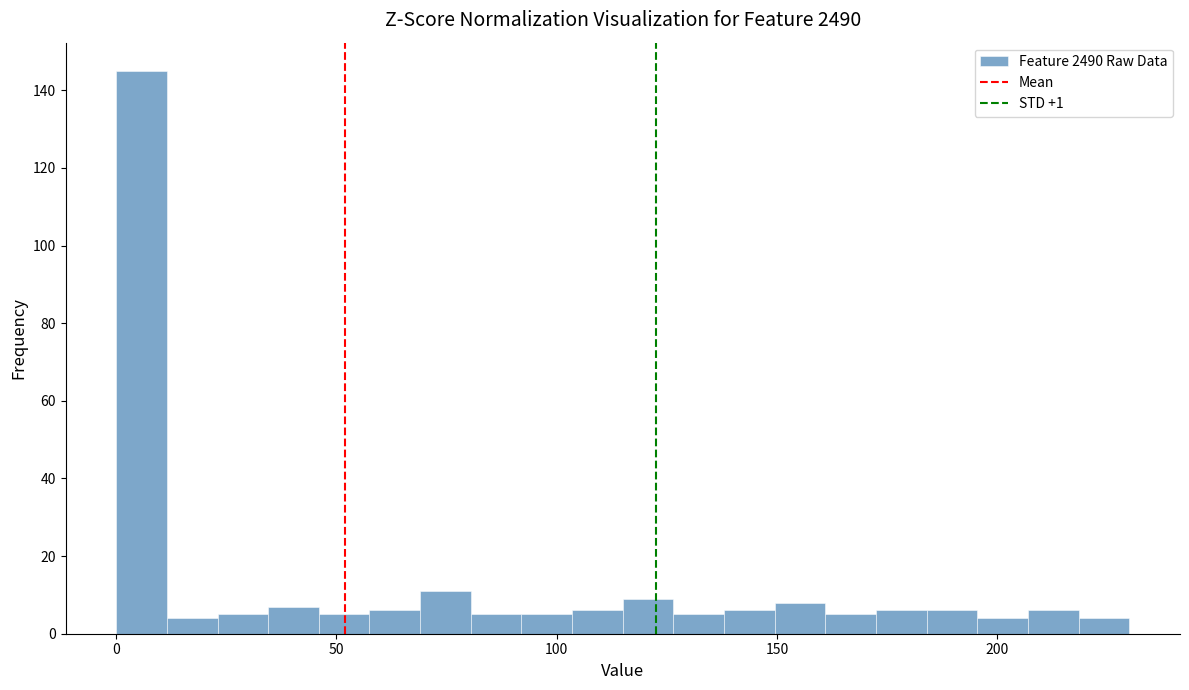

Around what value on the x-axis is the tallest bar? Give the approximate position of its centre, as read against the axis.

5